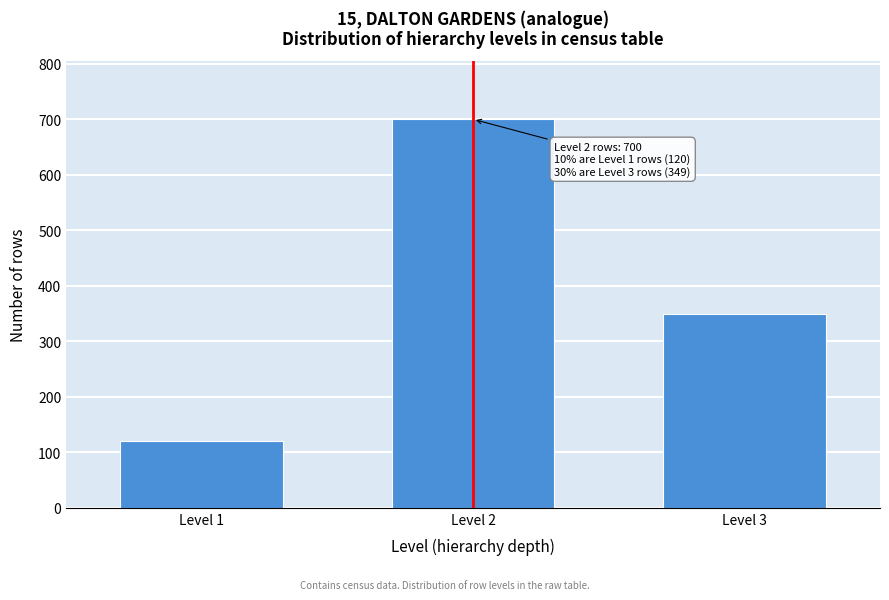

Reading left to right, extract all data points from this chart.

120	700	349